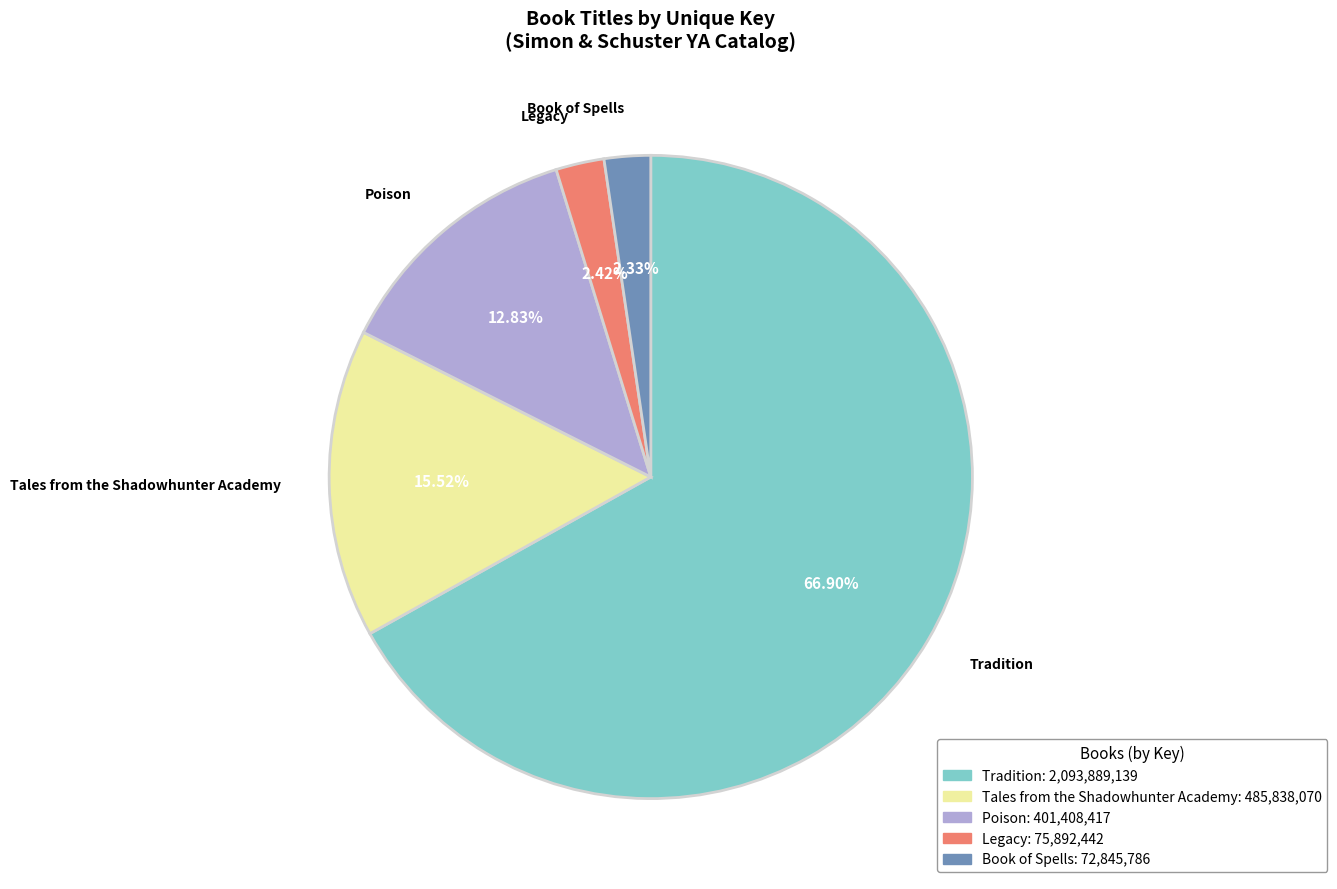

To the nearest percent, what is the average slice percentage?

20%